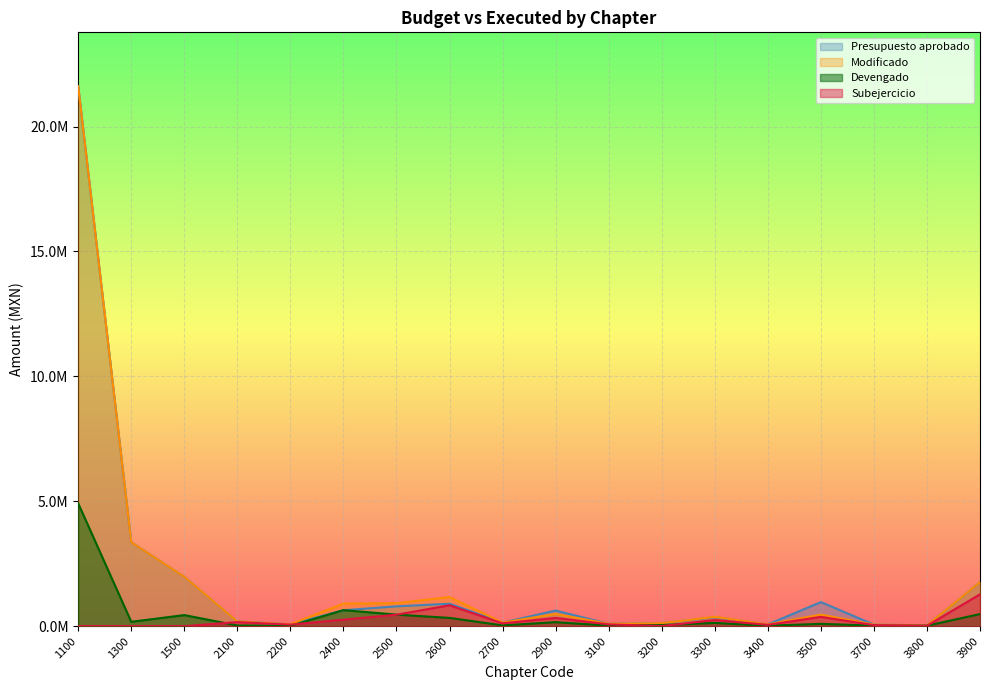

What is the value of the Devengado point at the 10th from the left?

158907.9